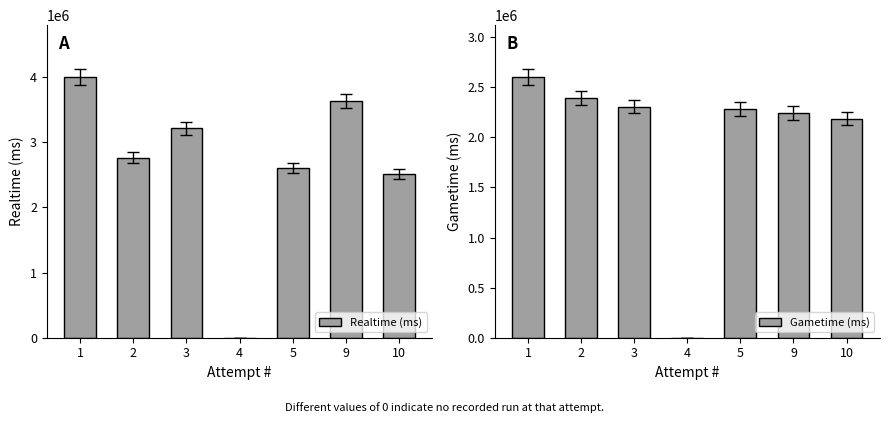

What is the total value across all series at 1?

6593899